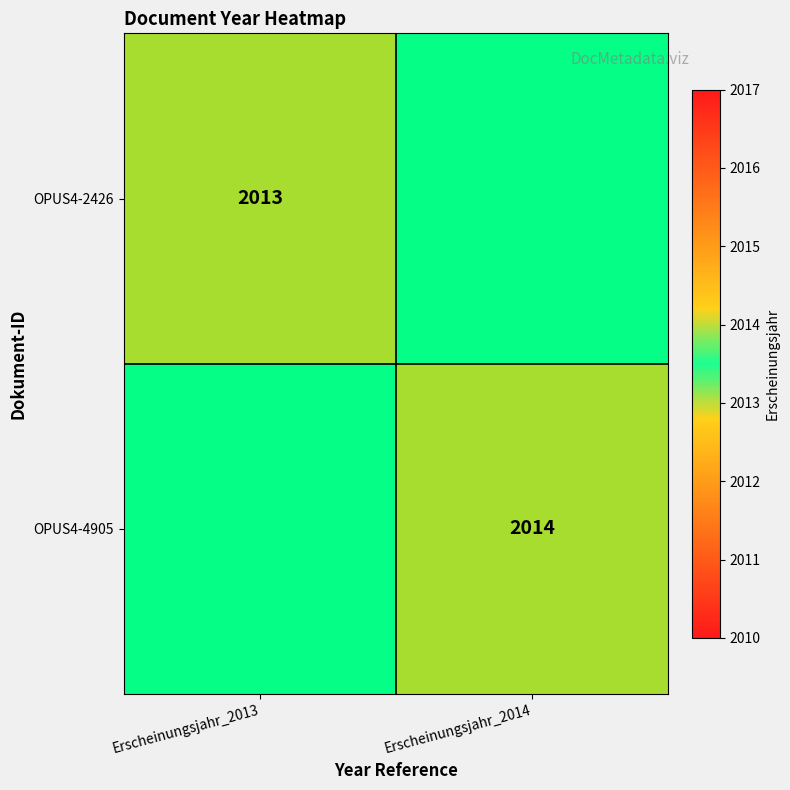

Which category has the highest value in the OPUS4-4905 series?

Erscheinungsjahr_2013